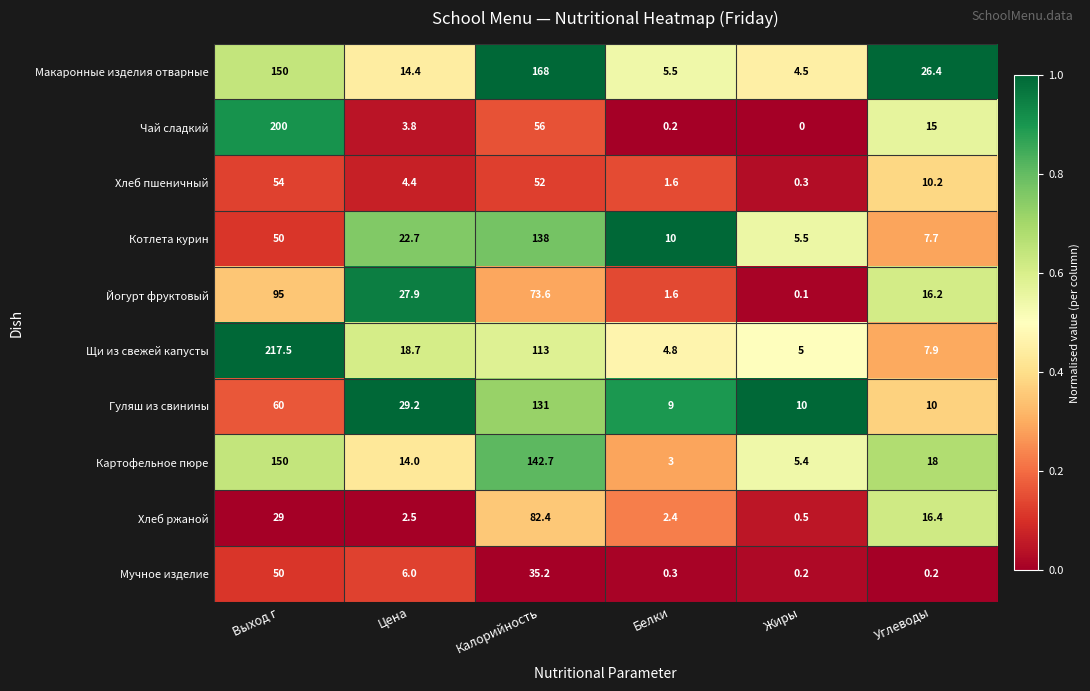

What is the spread (max minus min) of values at Углеводы?

26.2